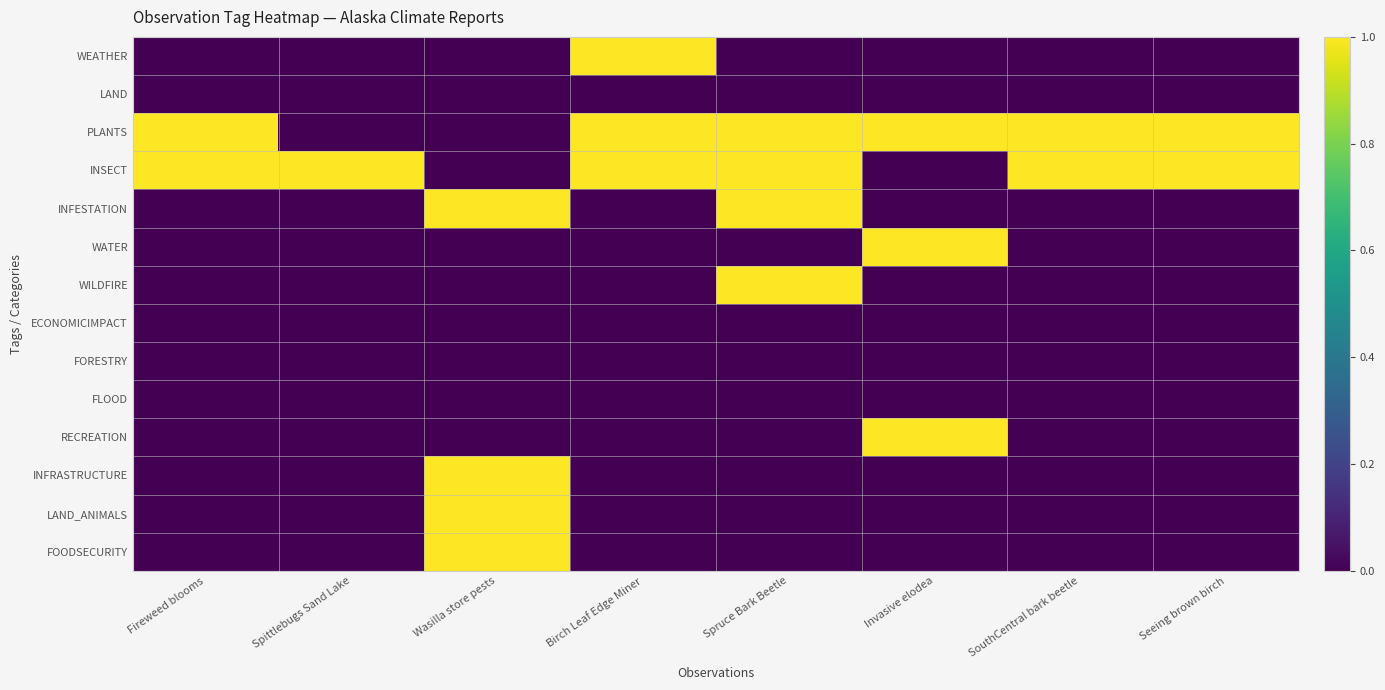

Count the number of categories in the chart.

8